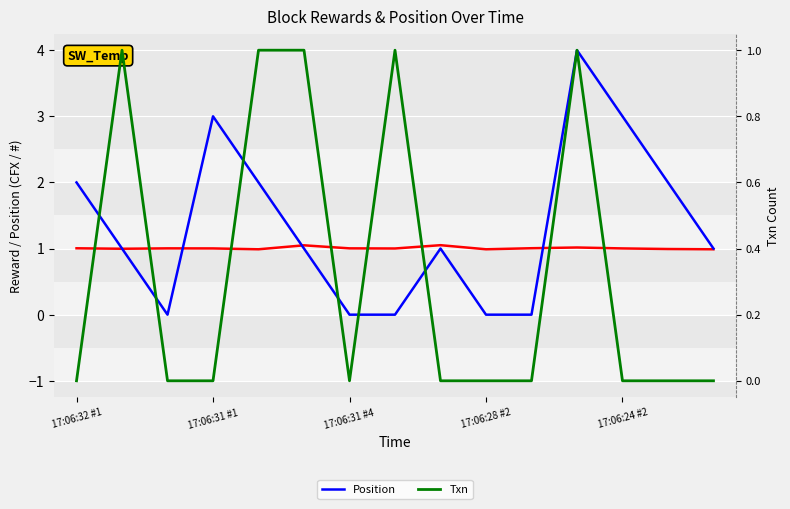

The Txn series shows 1.6 at 11. True or false?

False